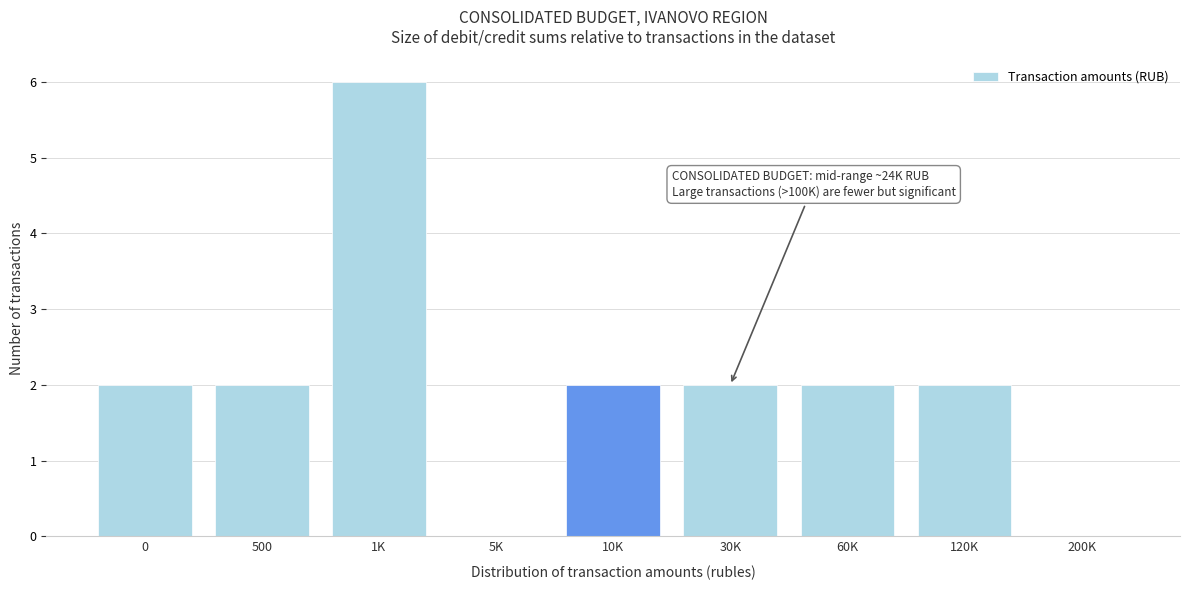

Reading right to left, list all the values displayed in this chart.

200K=0	120K=2	60K=2	30K=2	10K=2	5K=0	1K=6	500=2	0=2